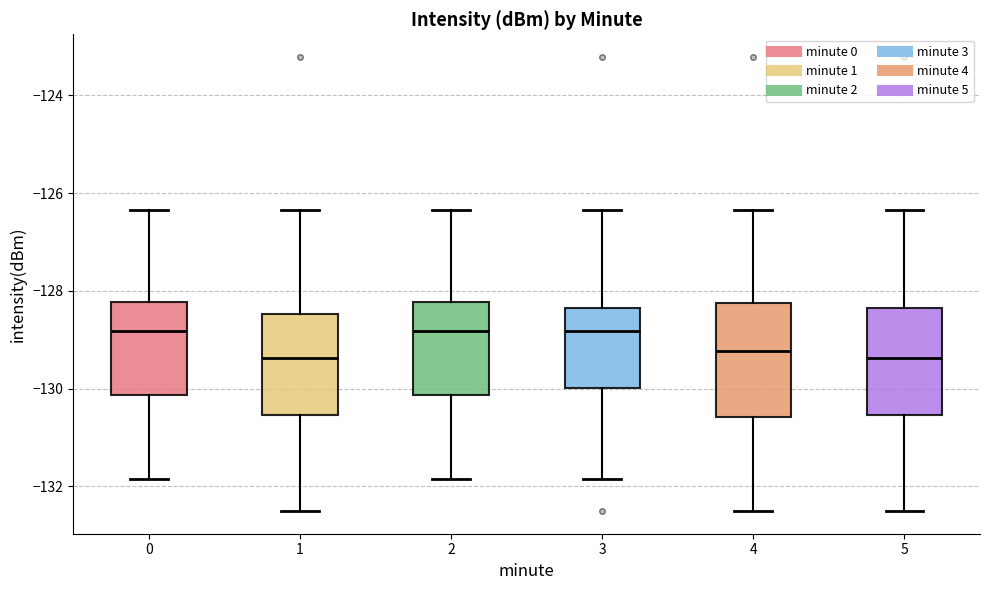

Reading left to right, read every box against the y-axis: the position of its median line, the range the box covers, and the ends of its whiskers. The values are not printed on the chart, so give them approximately, as read against the axis.

0: median -128.8, box -130.2 to -128.2, whiskers -131.8 to -126.4
1: median -129.4, box -130.6 to -128.4, whiskers -132.6 to -126.4
2: median -128.8, box -130.2 to -128.2, whiskers -131.8 to -126.4
3: median -128.8, box -130.0 to -128.4, whiskers -131.8 to -126.4
4: median -129.2, box -130.6 to -128.2, whiskers -132.6 to -126.4
5: median -129.4, box -130.6 to -128.4, whiskers -132.6 to -126.4